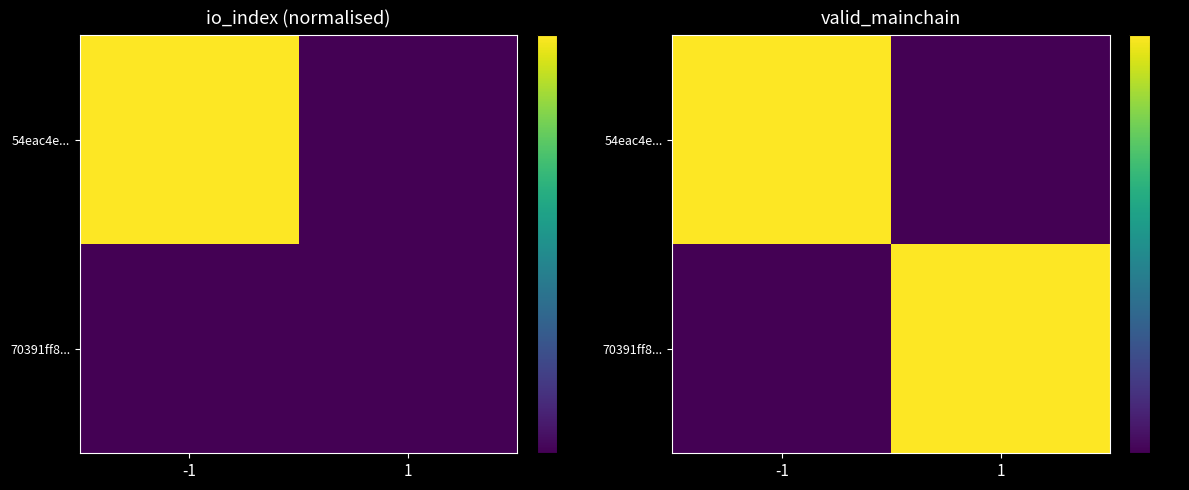

Is it true that 54eac4e... equals 1 at -1?

True